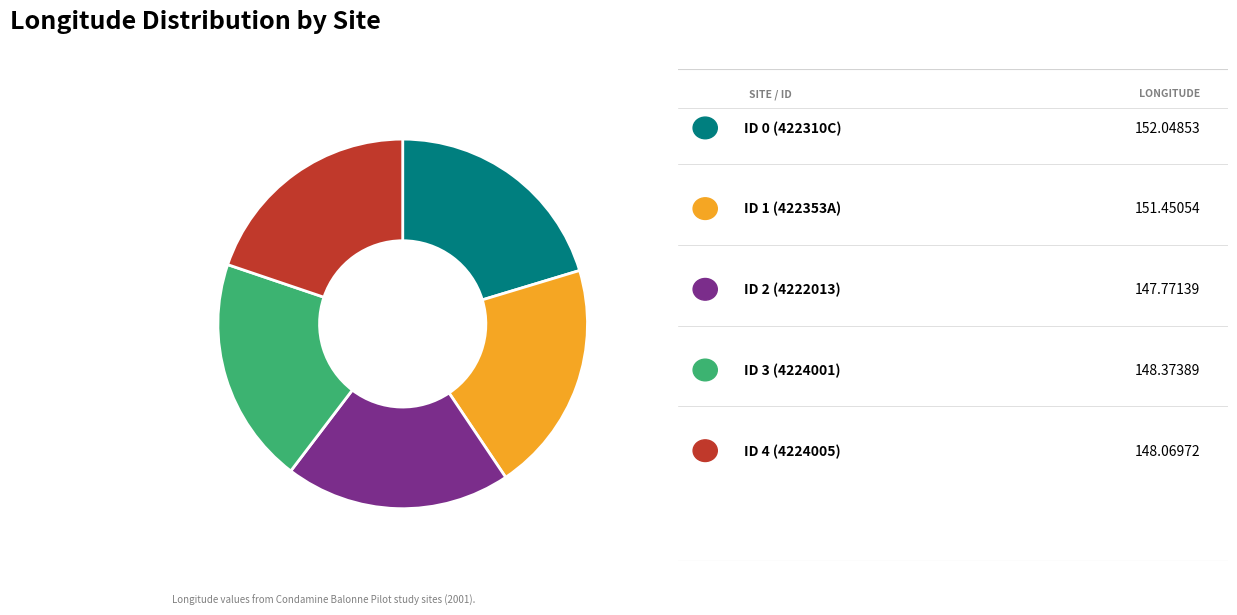

Count the number of slices in the pie.

5